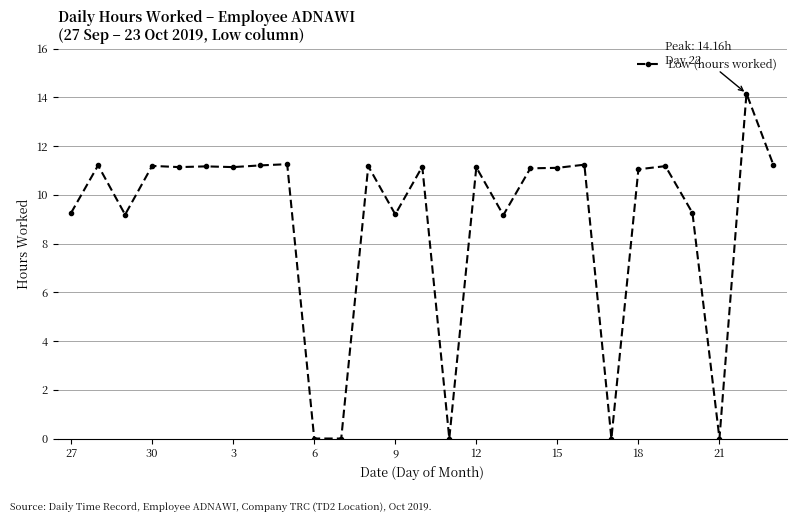

How many data points does each series have?

27